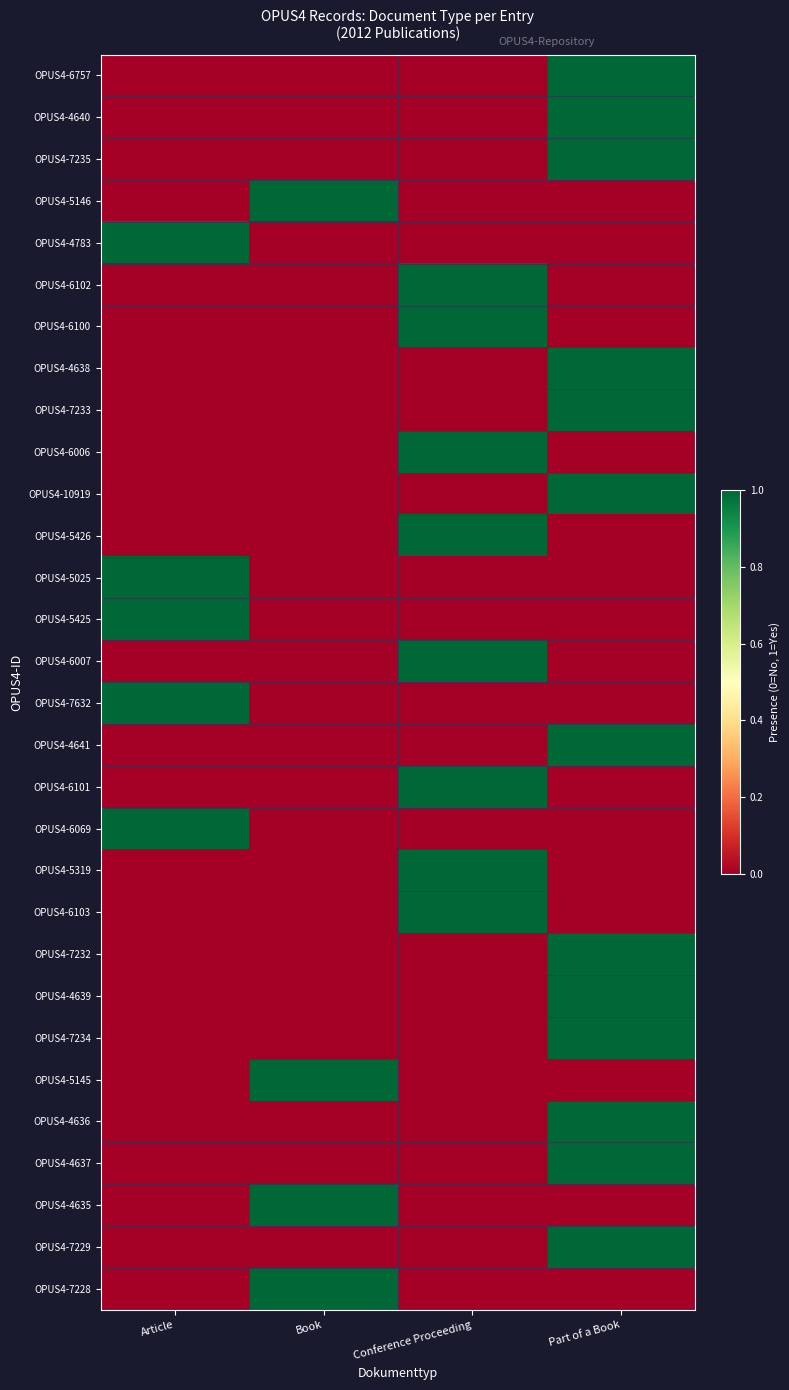

At which category is the sum across all series the highest?

Part of a Book